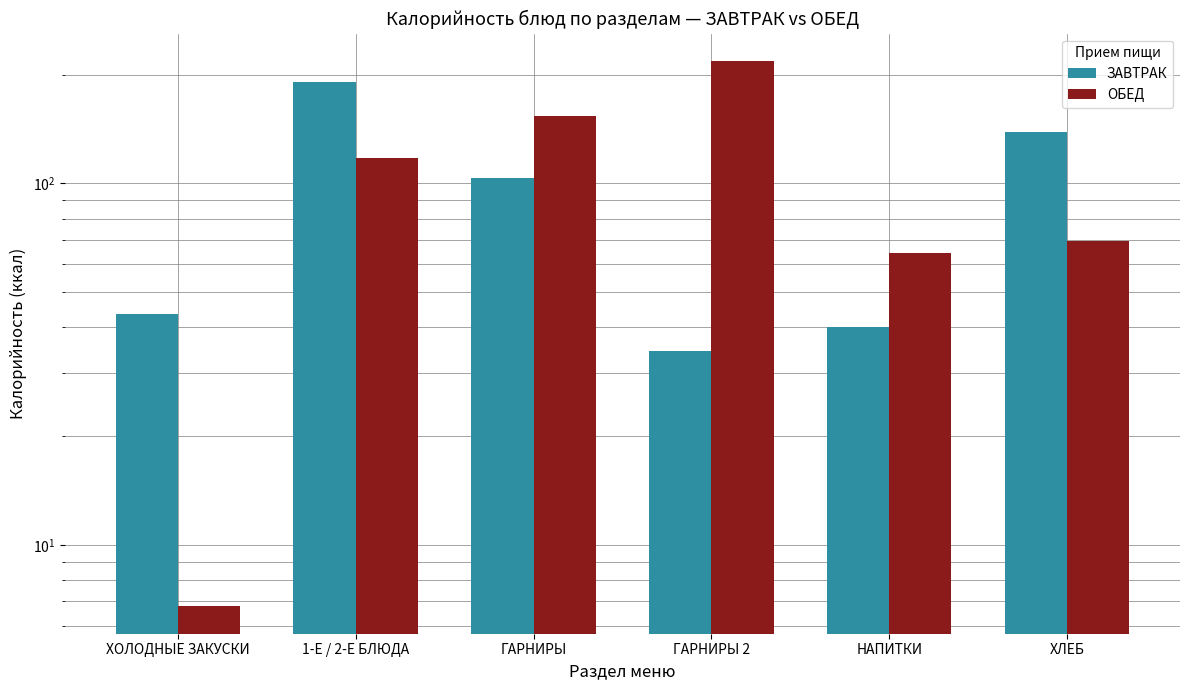

What is the average value of the ЗАВТРАК series?

91.8